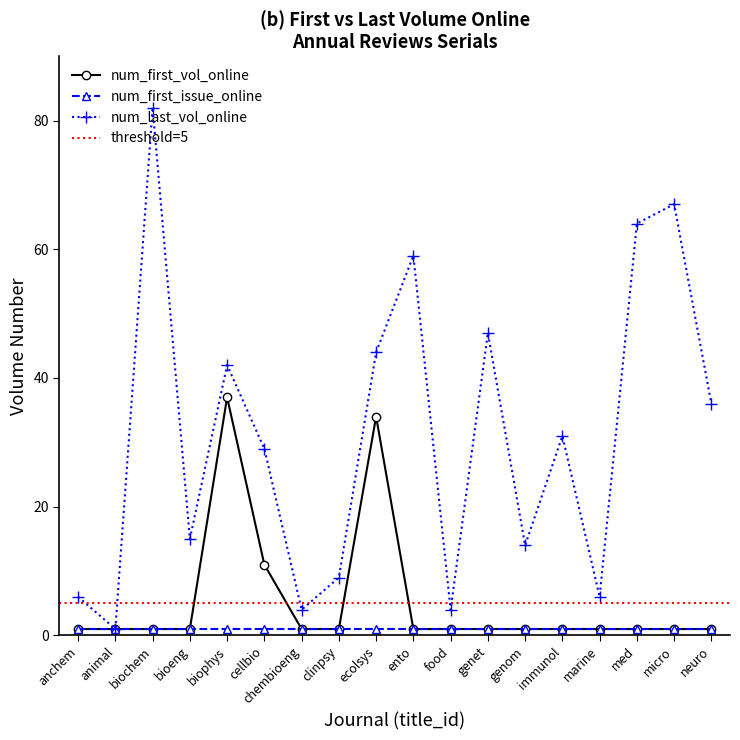

True or false: num_first_vol_online and num_last_vol_online cross at least once.

False